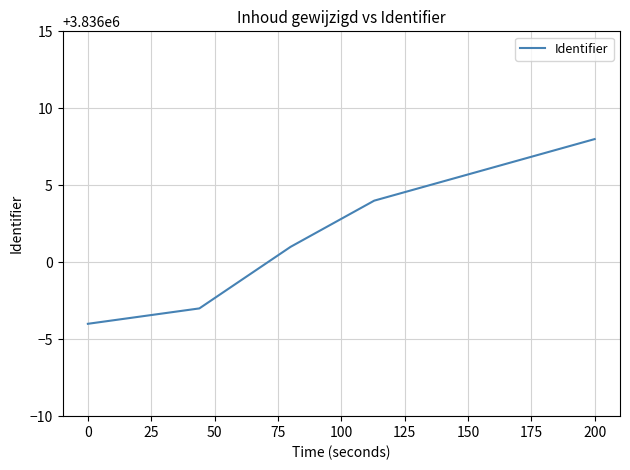

What is the minimum value shown in the chart?

3835996